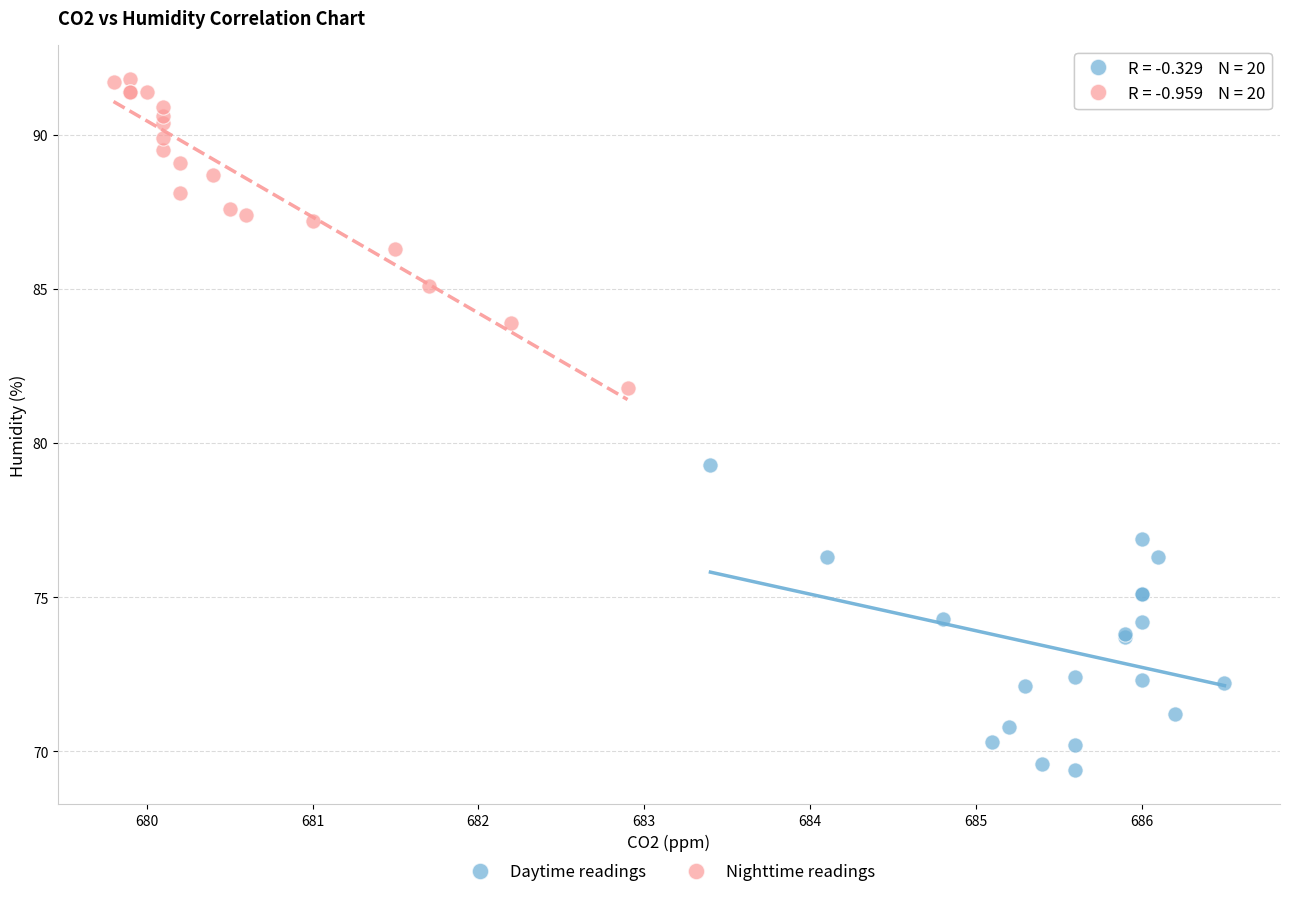

Which series reaches the minimum Y coordinate?

Daytime readings